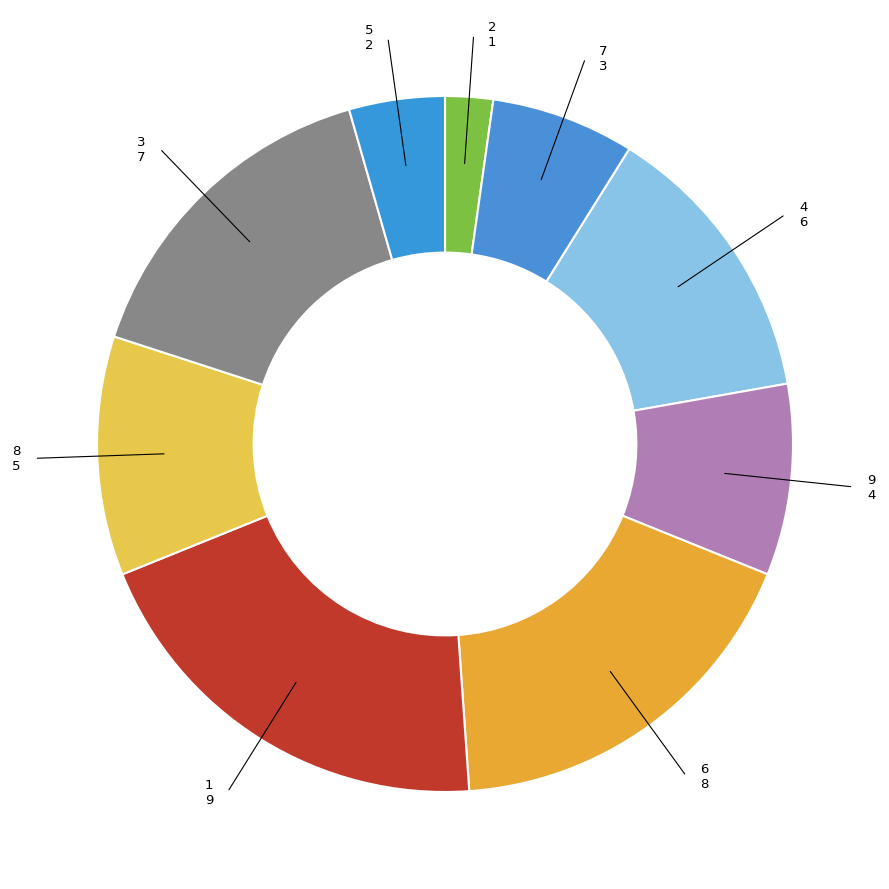

How many slices are in this pie chart?

9